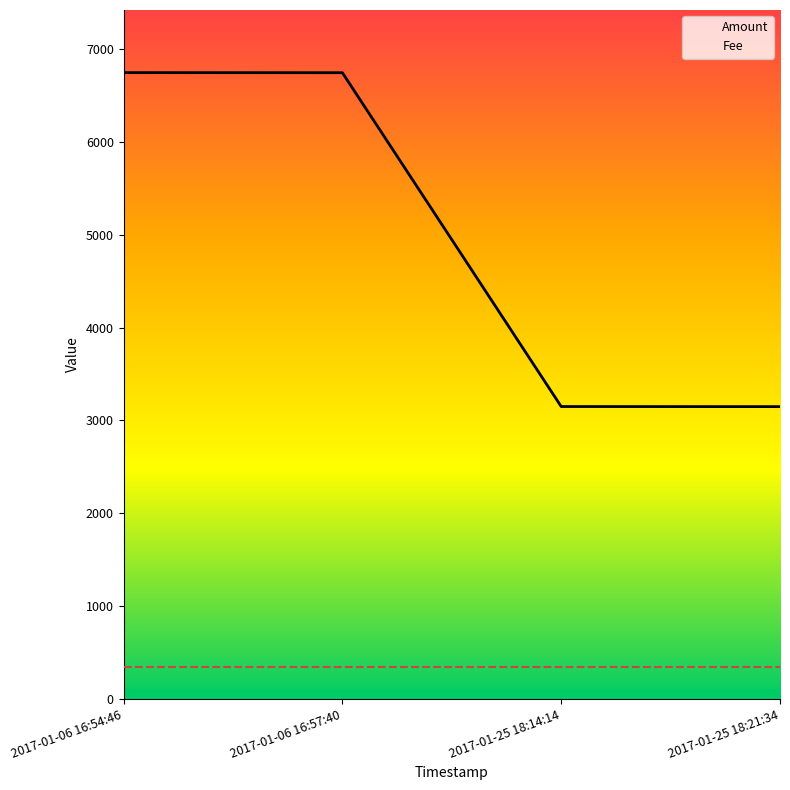

Which has a higher value, 2017-01-06 16:54:46 or 2017-01-06 16:57:40?

2017-01-06 16:54:46